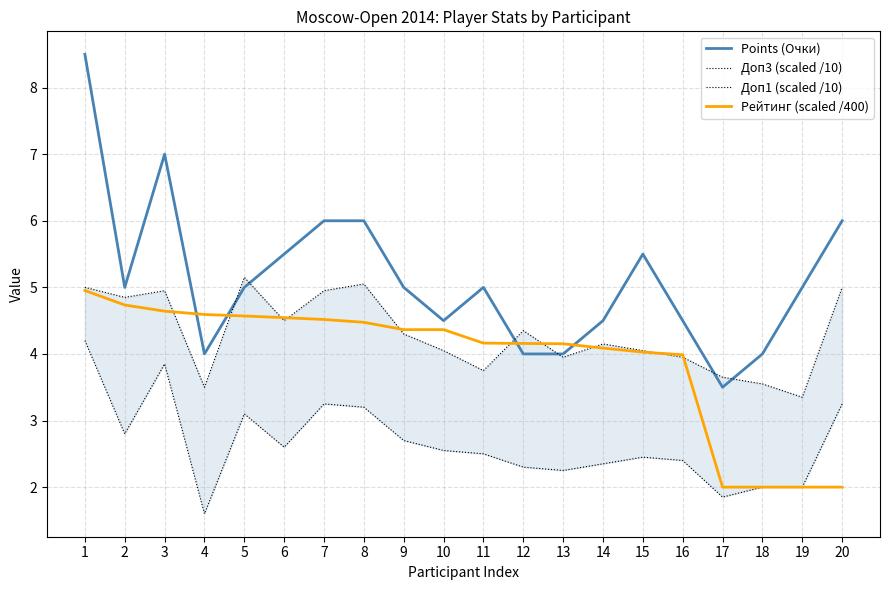

What is the value of the Points (Очки) point at the 8th from the left?

6.0